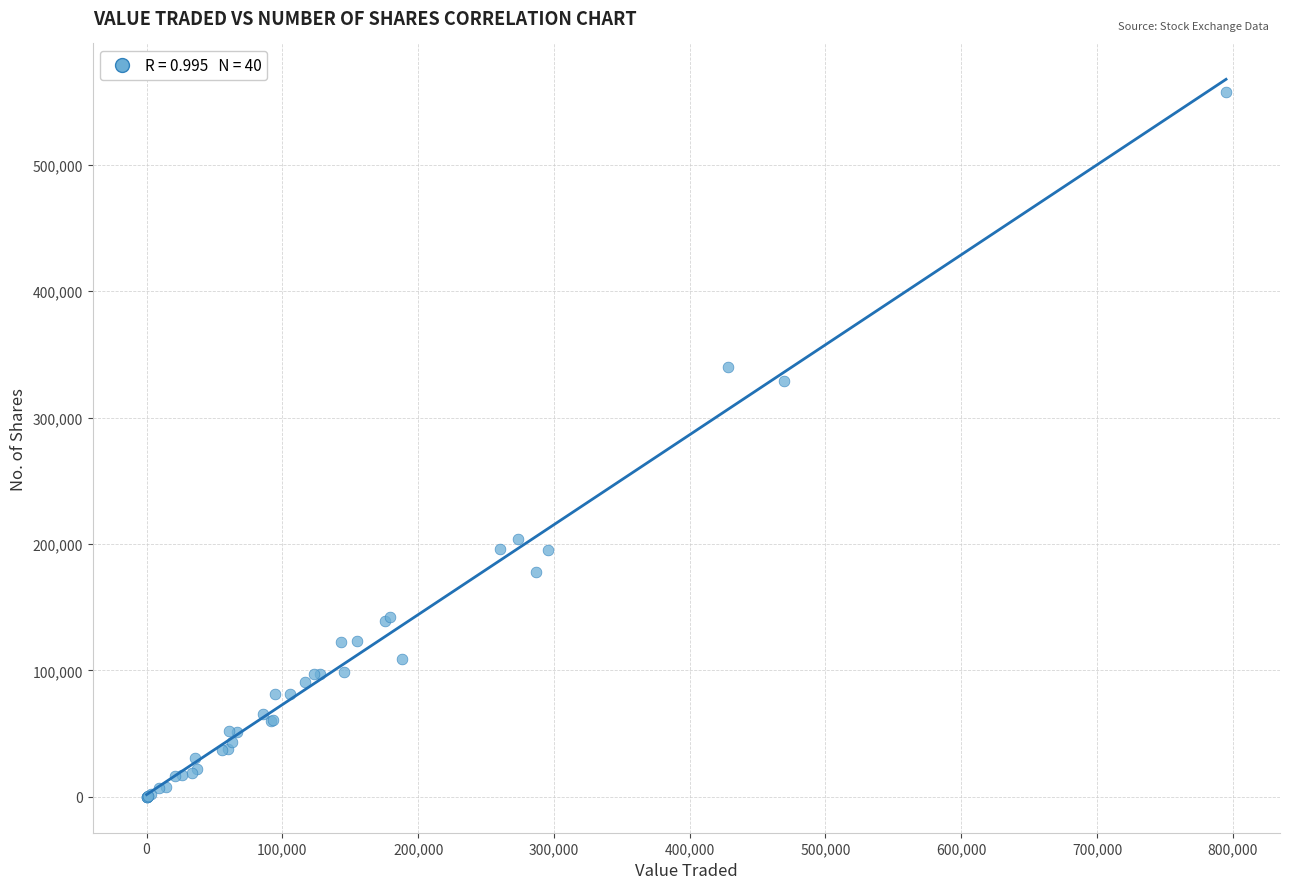

What Y value in the scatter plot is closest to 279018?

329061